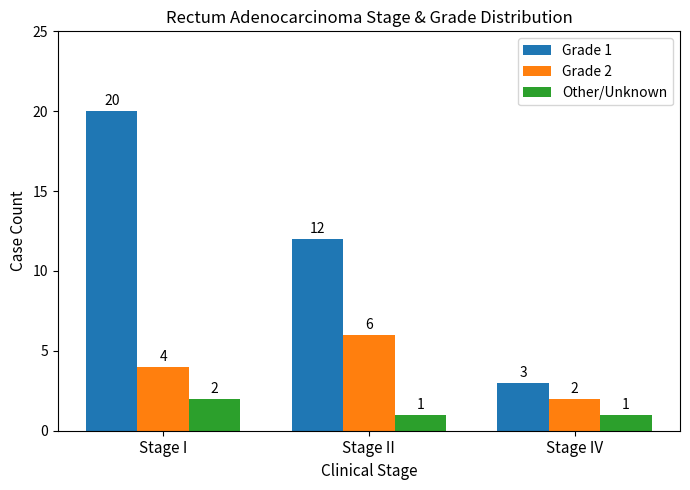

How many bars are there in total?

9